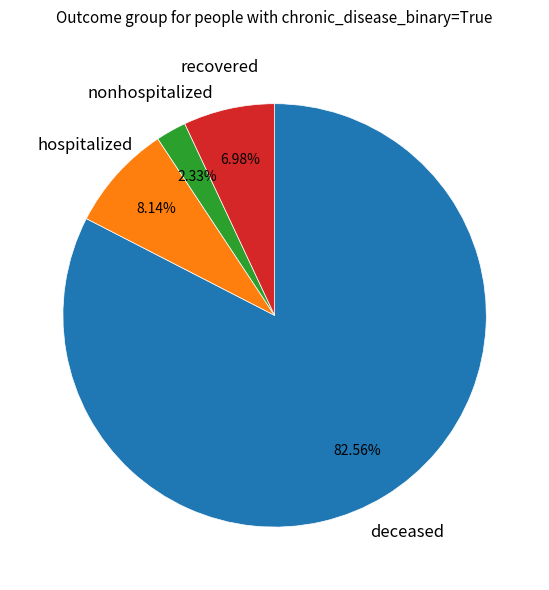

How many segments does this pie chart have?

4